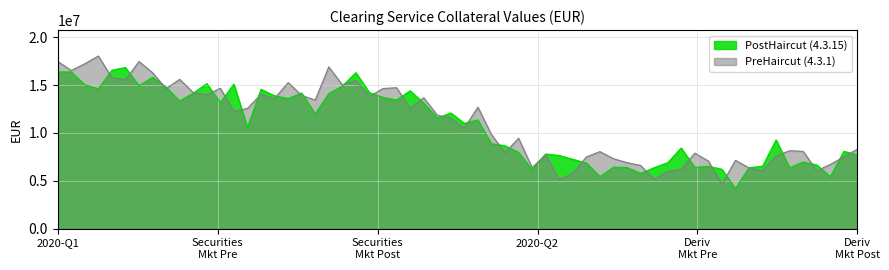

What is the minimum value shown in the chart?

4199847.8